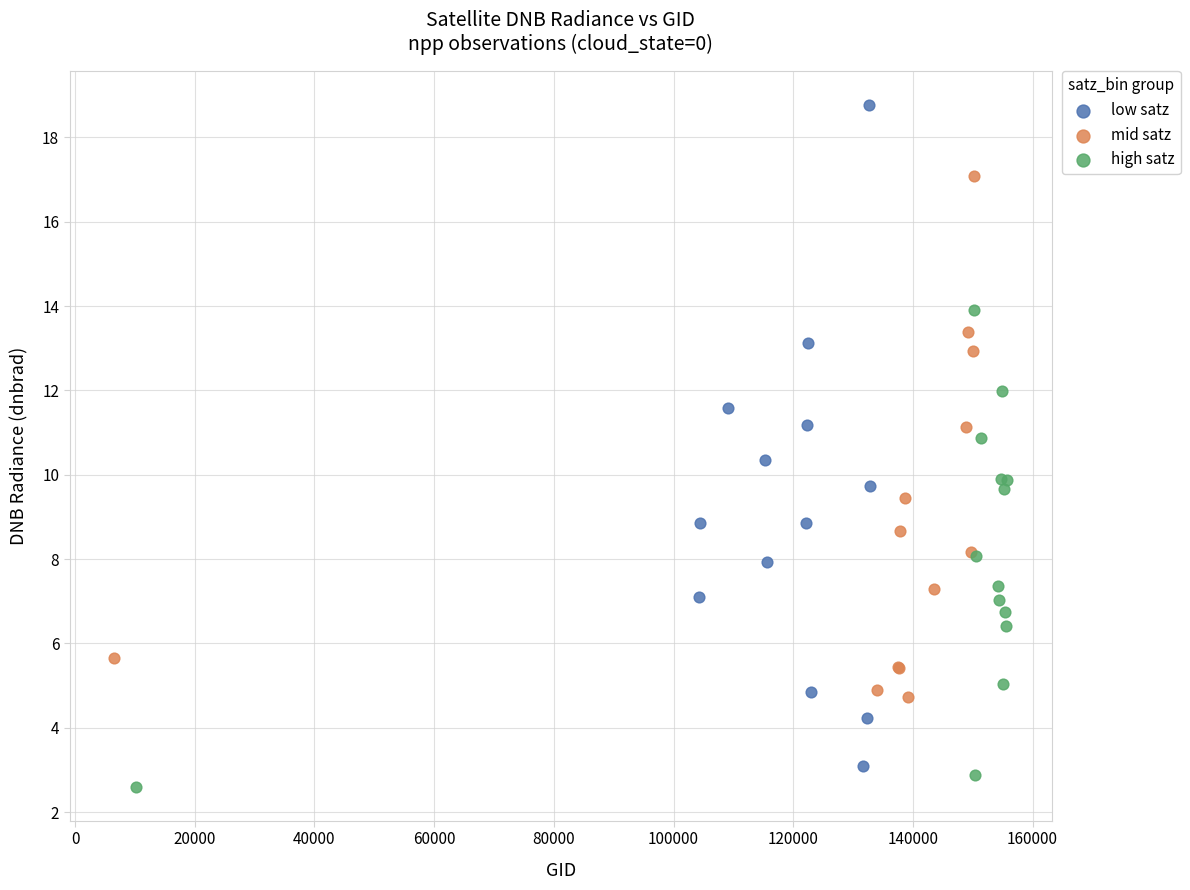

Which series reaches the maximum Y coordinate?

low satz